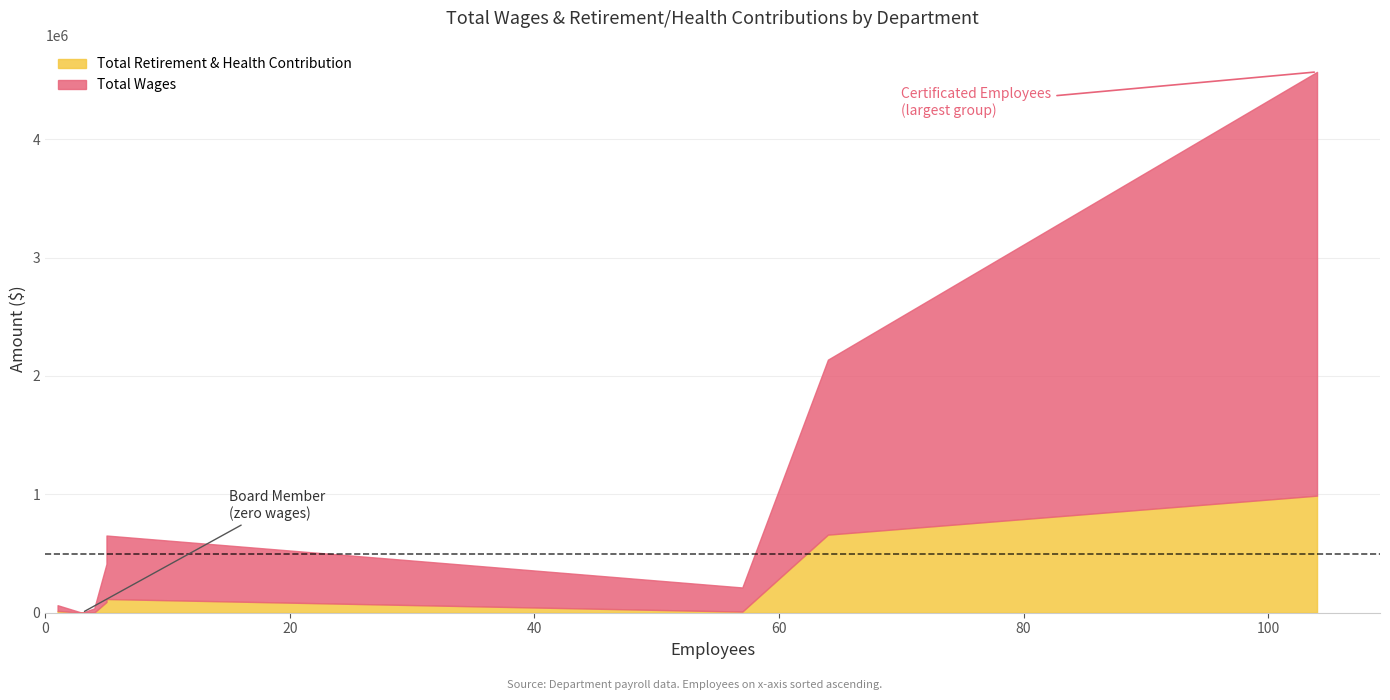

What is the difference between the maximum and minimum values in the Total Wages series?

3579273